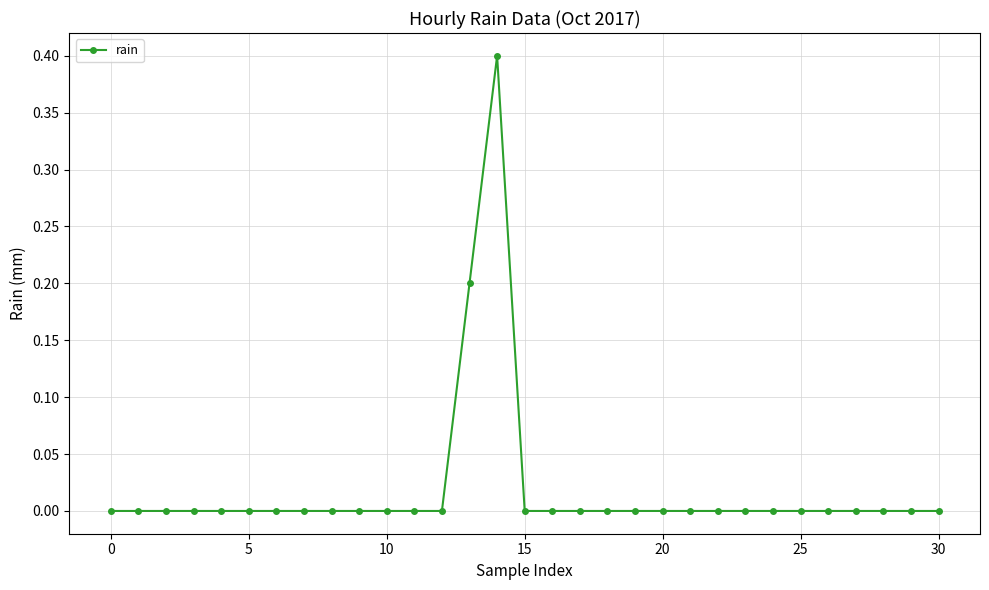

What is the greatest value displayed?

0.4